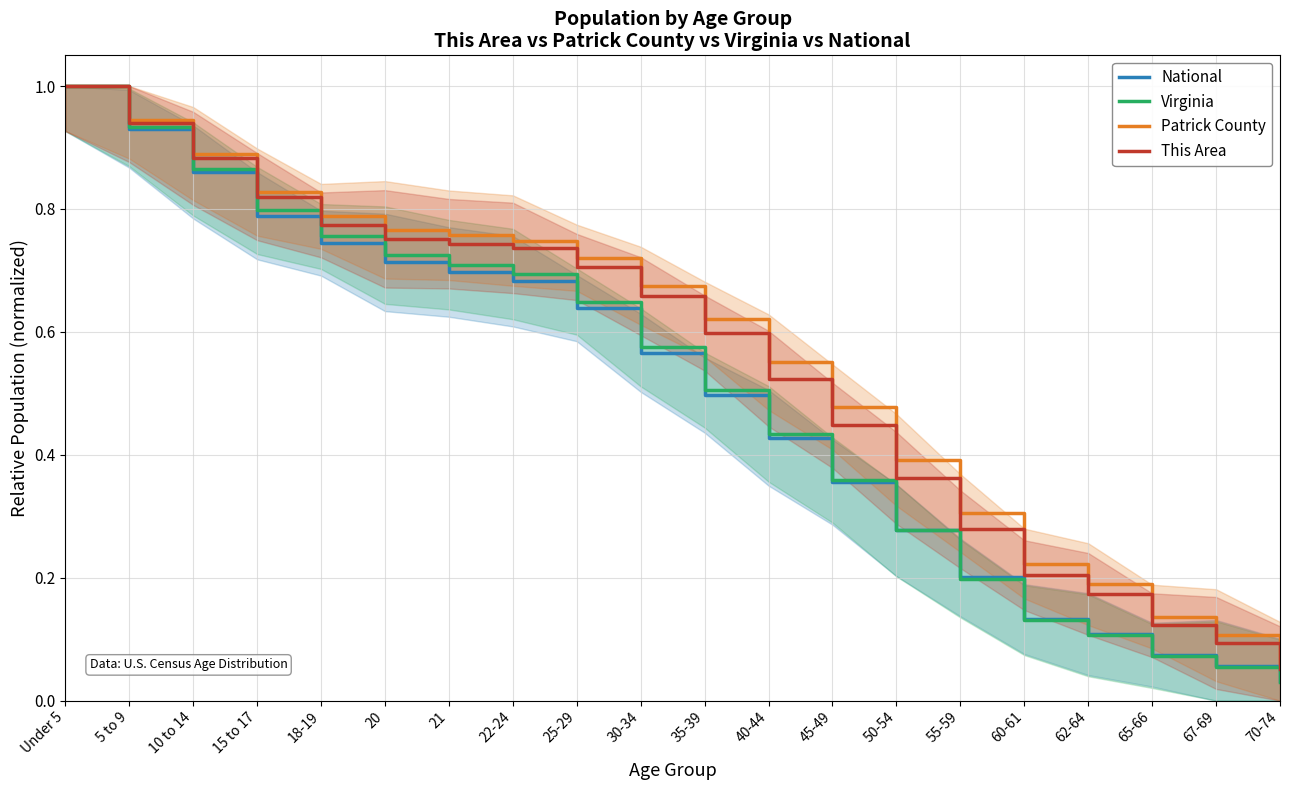

True or false: Patrick County has more than 0 interior local peaks.

False